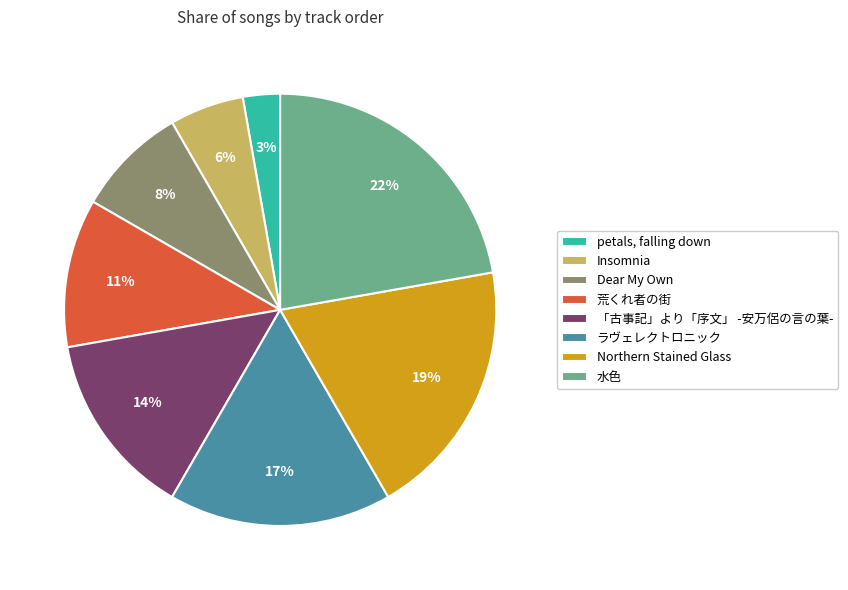

Is the sum of 「古事記」より「序文」 -安万侶の言の葉- and petals, falling down greater than half?

No